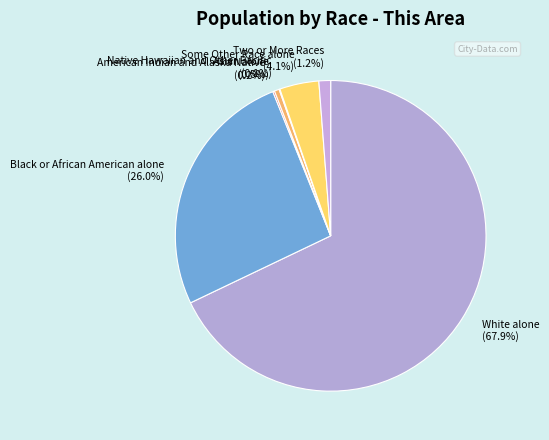

Between Asian alone (0.5%) and Two or More Races (1.2%), which is larger?

Two or More Races (1.2%)